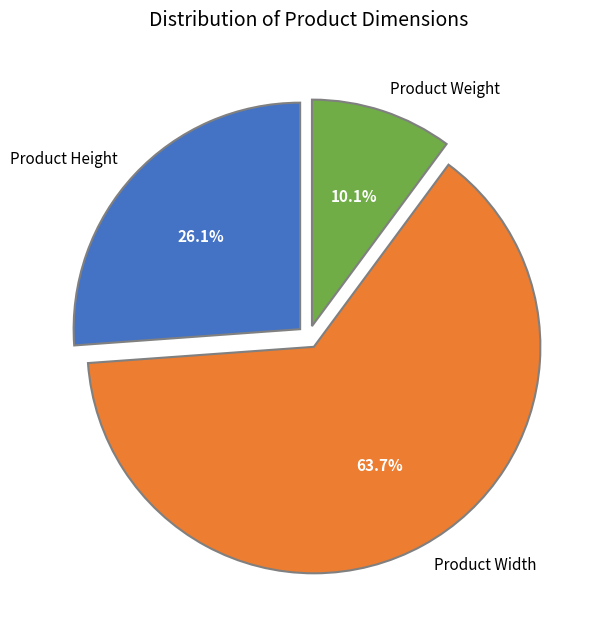

Which slice is the largest?

Product Width